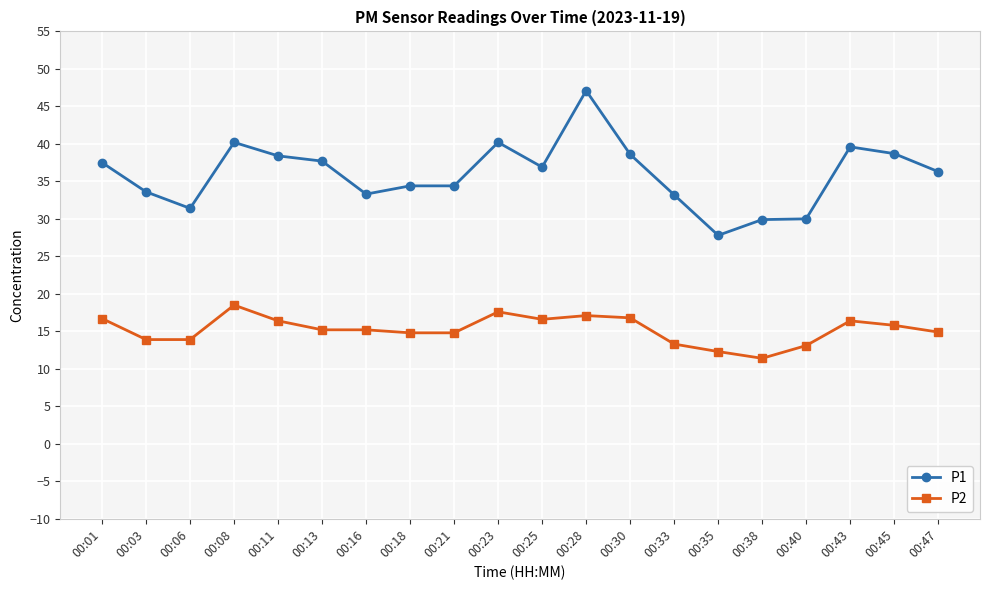

True or false: P2 has more than 0 interior local peaks.

True